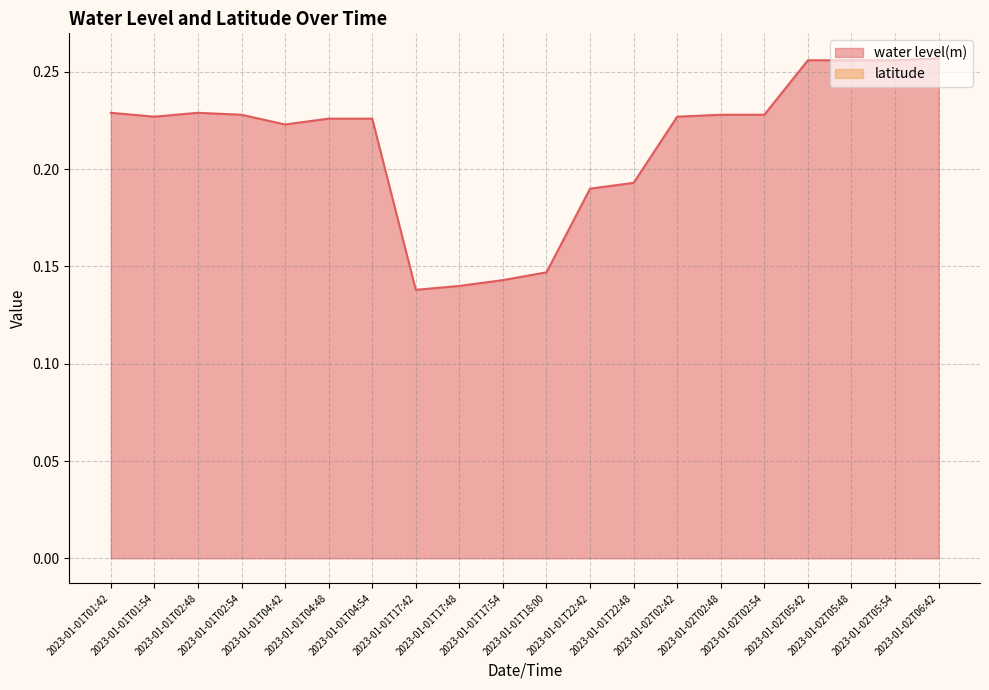

What position from the right is 2023-01-01T02:48?

18